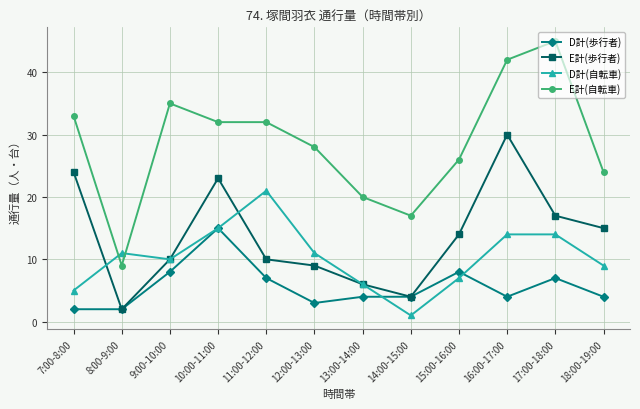

What is the label of the 7th point from the right?

12:00-13:00